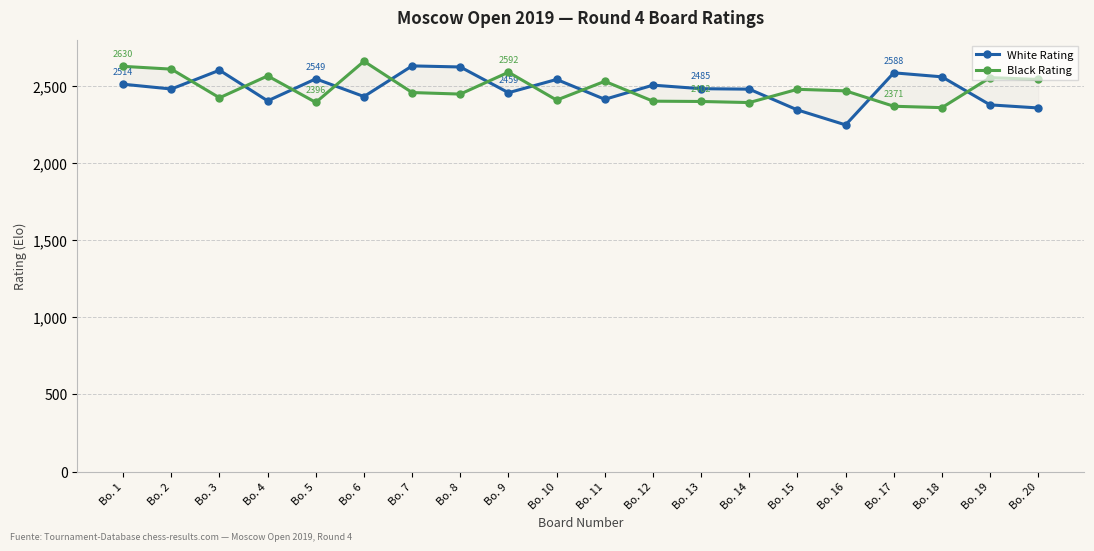

How many lines are shown in the chart?

2